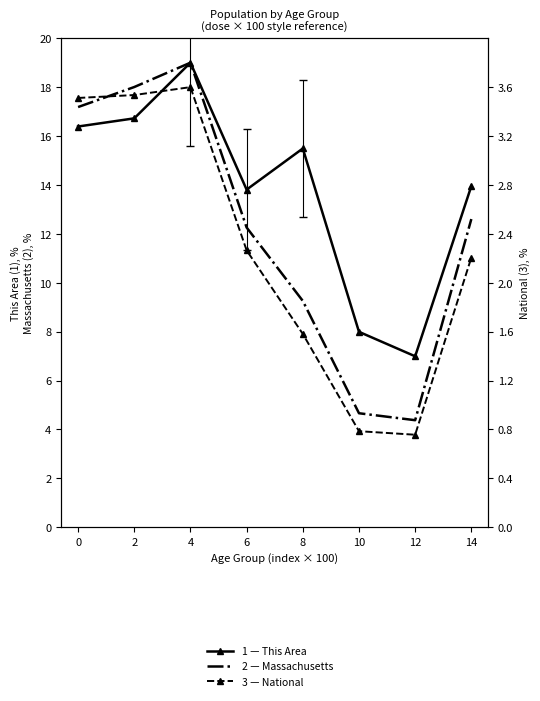

Reading right to left, transcribe all the data shown in this chart.

This Area (1): 14=14.0	12=7.0	10=8.0	8=15.5	6=13.8	4=19.0	2=16.7	0=16.4
Massachusetts (2): 14=12.6	12=4.4	10=4.7	8=9.3	6=12.3	4=19.0	2=18.0	0=17.2
National (3): 14=2.2	12=0.8	10=0.8	8=1.6	6=2.3	4=3.6	2=3.5	0=3.5